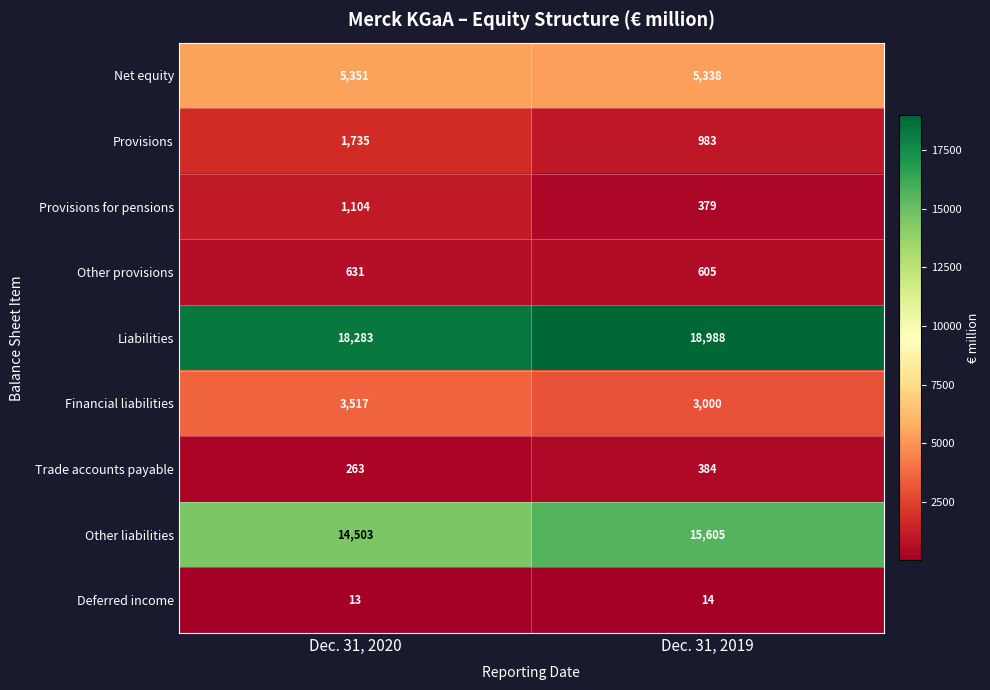

What is the highest value of the Other provisions series?

631